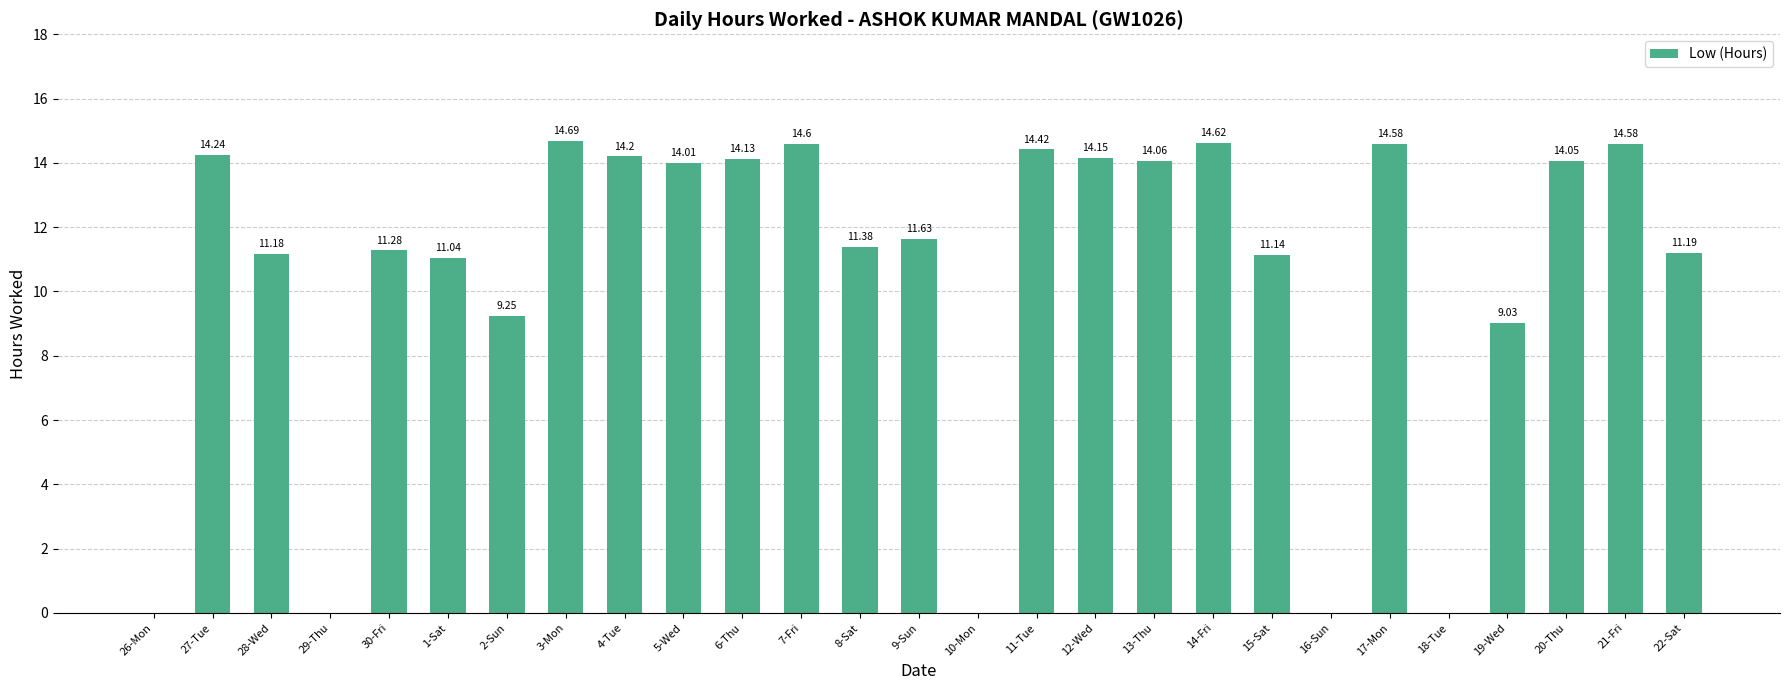

Which has a higher value, 28-Wed or 2-Sun?

28-Wed